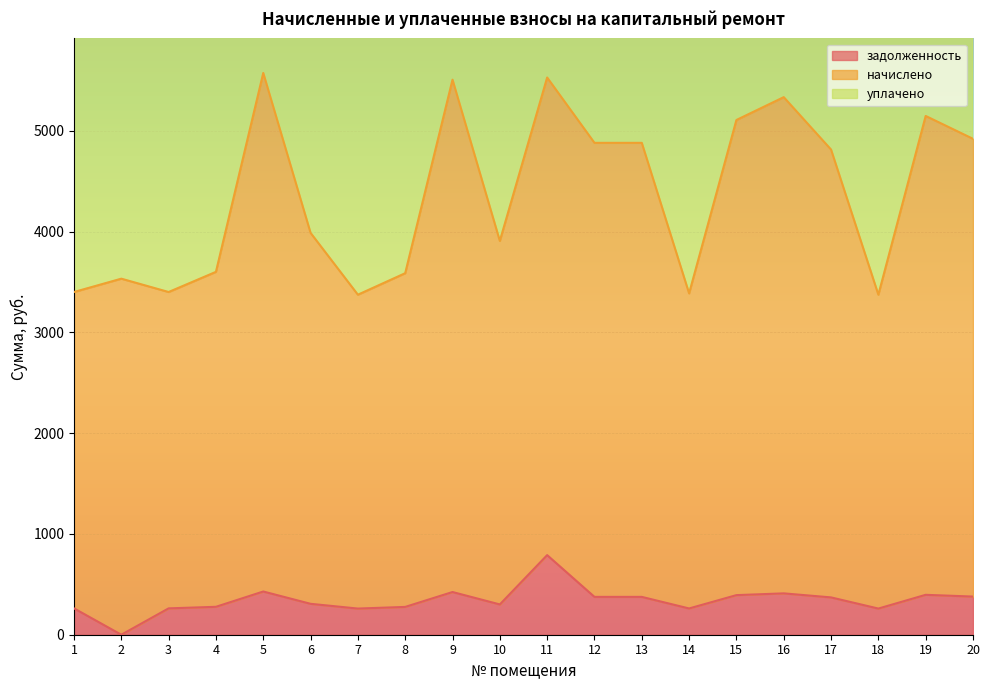

Between 11 and 18, which is larger?

11